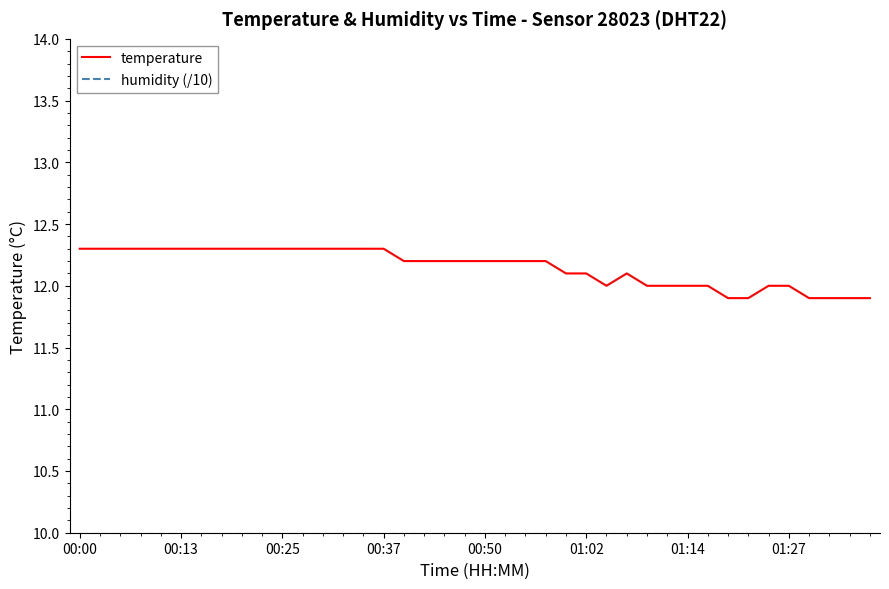

At how many categories does at least one series exceed 11?

40